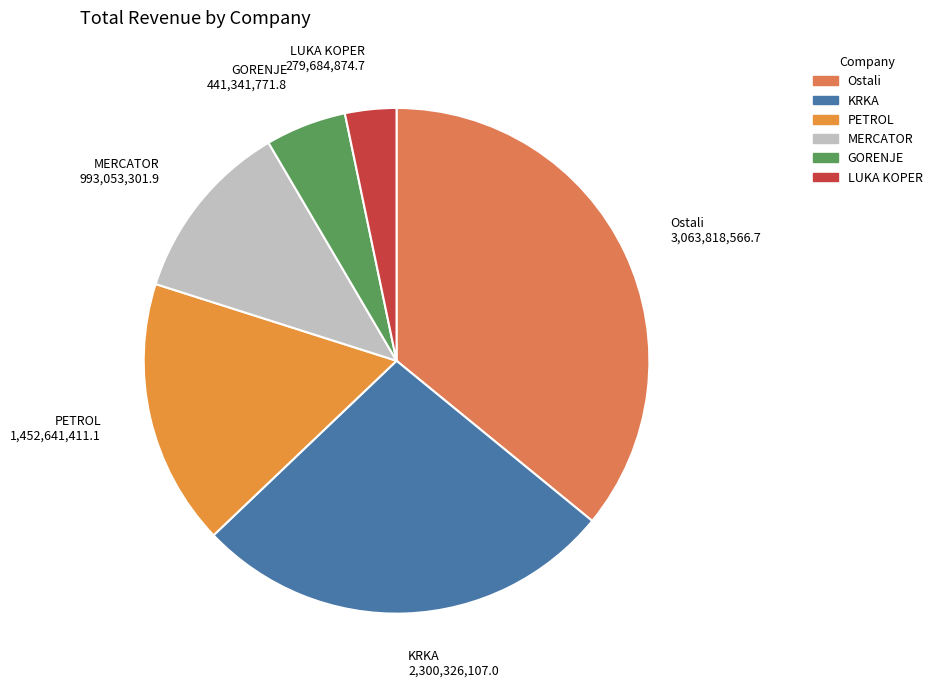

Which slice is the smallest?

LUKA KOPER